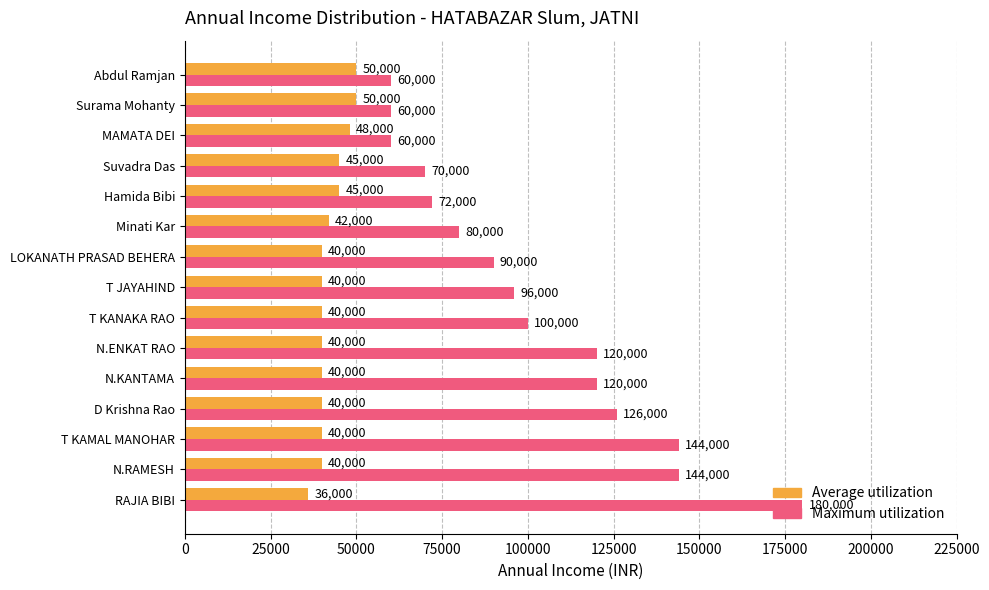

What is the total value across all series at Abdul Ramjan?

110000